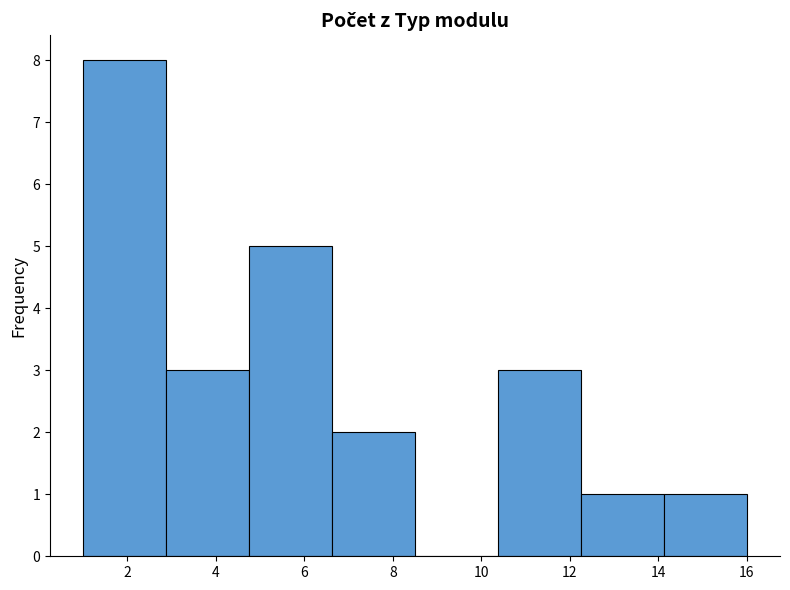

Reading left to right, transcribe this chart: for each bar, give the range it covers on the x-axis and its height. Neither the bar edges nor the heights are printed on the chart, so give them approximately, as read against the axes.

1.0 to 2.8: 8
2.8 to 4.8: 3
4.8 to 6.6: 5
6.6 to 8.6: 2
8.6 to 10.4: 0
10.4 to 12.2: 3
12.2 to 14.2: 1
14.2 to 16.0: 1